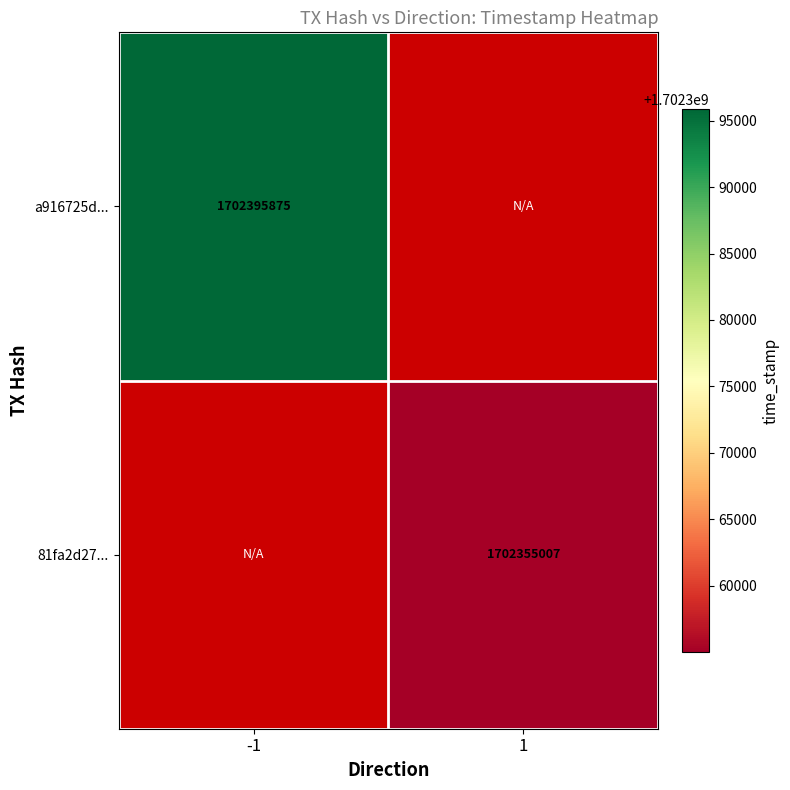

The value of 81fa2d27... at 1 is 1702355007. True or false?

True